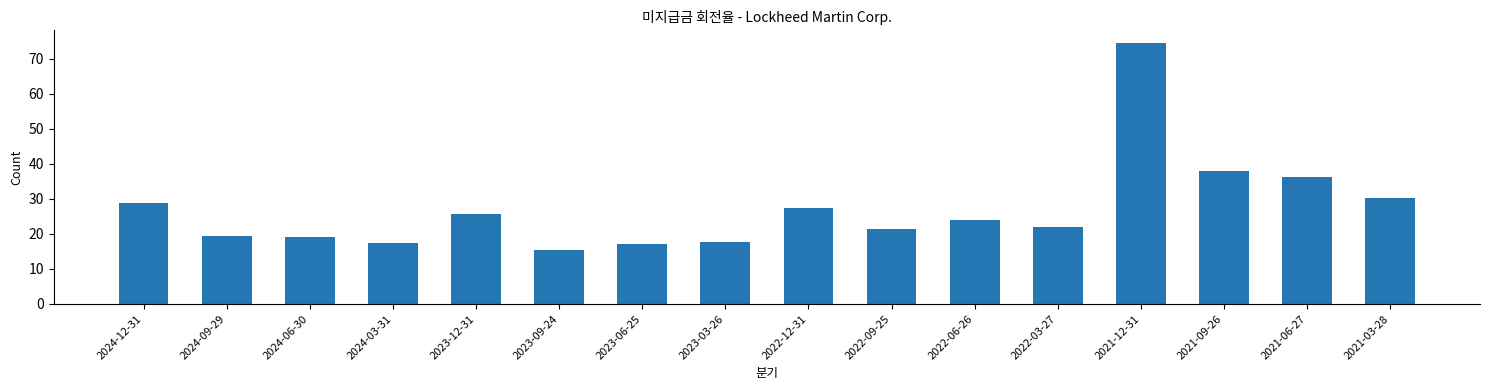

What is the value of the 1st bar from the left?

28.9